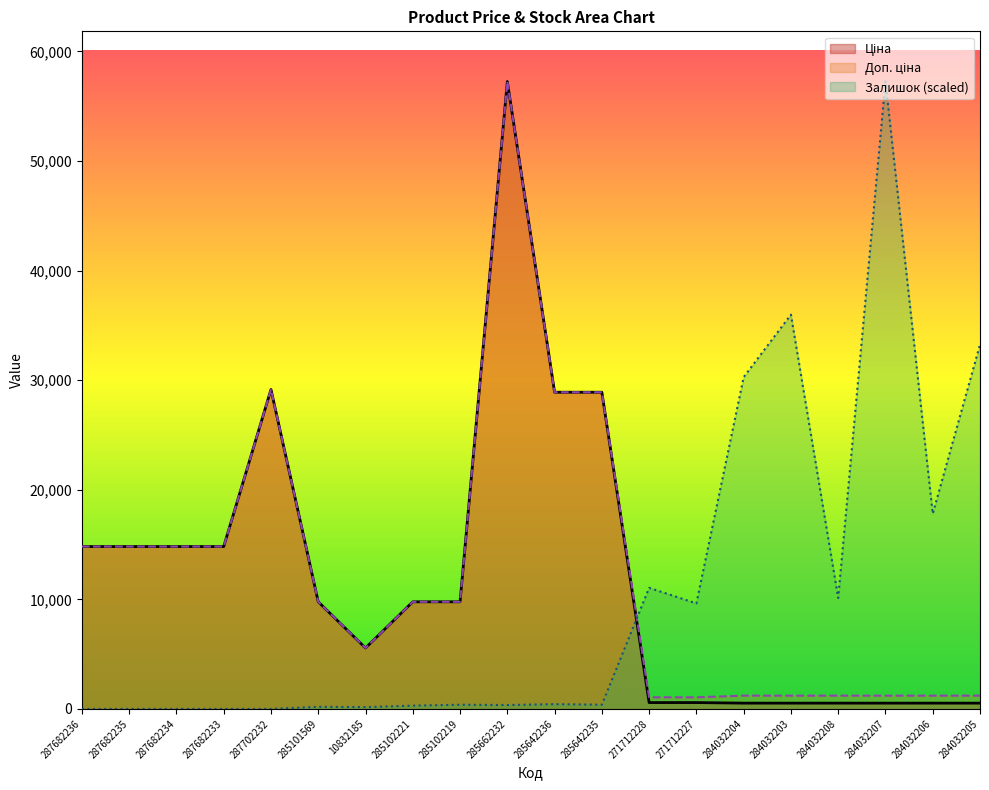

True or false: Залишок and Ціна intersect in this chart.

True